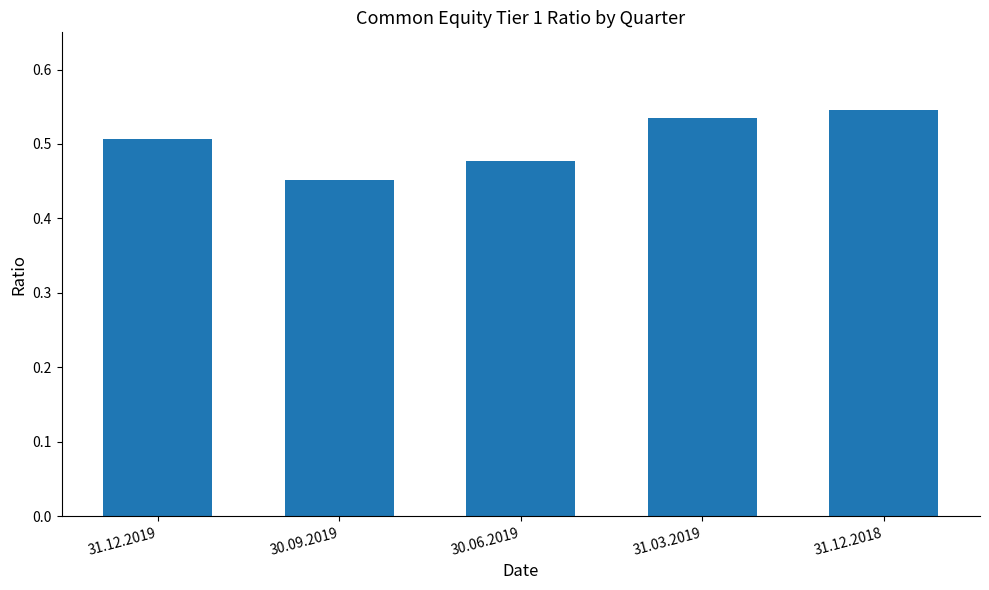

What is the label of the 2nd bar from the left?

30.09.2019